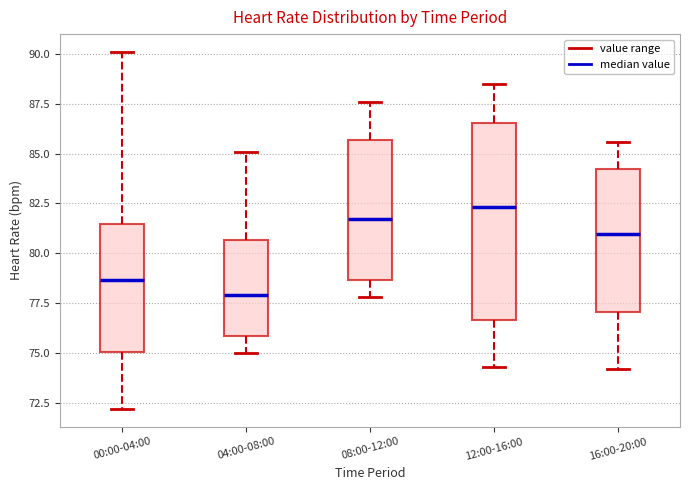

Reading left to right, transcribe this box plot: for each box, give where its median line is, the range the box spans, and where its two whiskers end, as read against the y-axis. The values are not printed on the chart, so give them approximately, as read against the axis.

00:00-04:00: median 78.5, box 75.0 to 81.5, whiskers 72.0 to 90.0
04:00-08:00: median 78.0, box 76.0 to 80.5, whiskers 75.0 to 85.0
08:00-12:00: median 81.5, box 78.5 to 85.5, whiskers 78.0 to 87.5
12:00-16:00: median 82.5, box 76.5 to 86.5, whiskers 74.5 to 88.5
16:00-20:00: median 81.0, box 77.0 to 84.0, whiskers 74.0 to 85.5